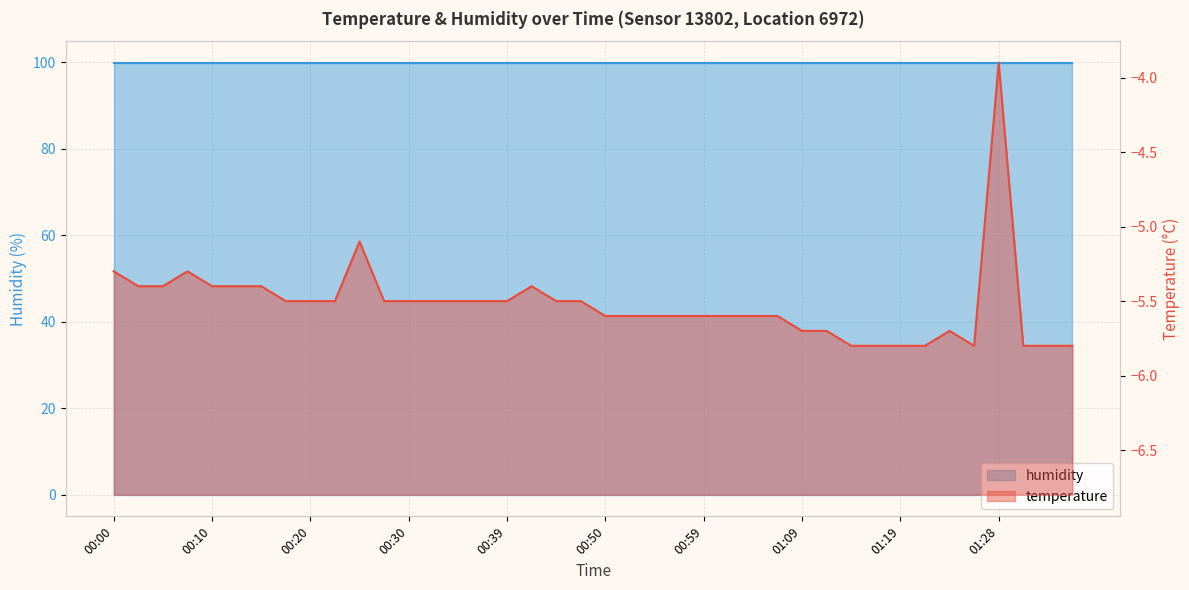

What is the change in value from 00:57 to 01:31?

-0.2